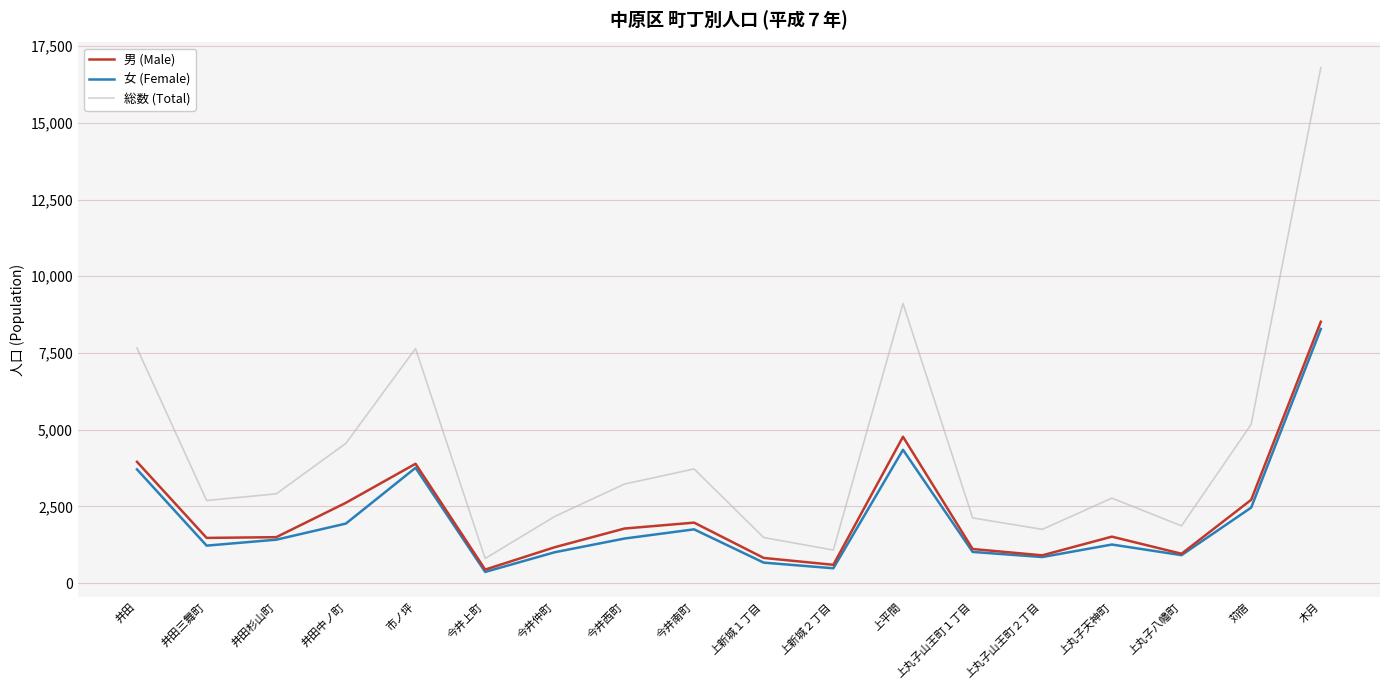

What are all the series names shown in the legend?

男 (Male), 女 (Female), 総数 (Total)